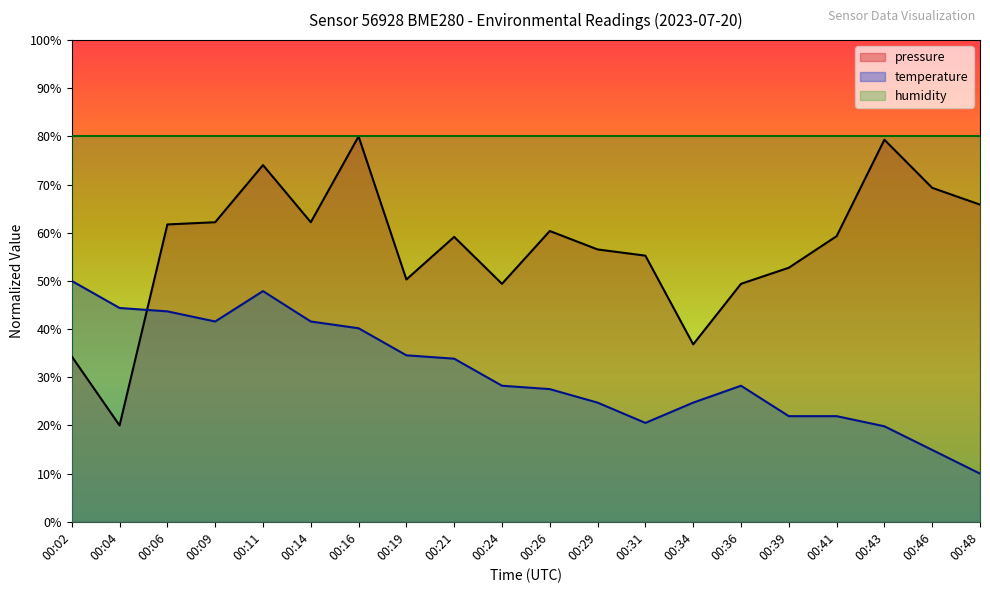

The value of pressure at 00:02 is 53.1. True or false?

False